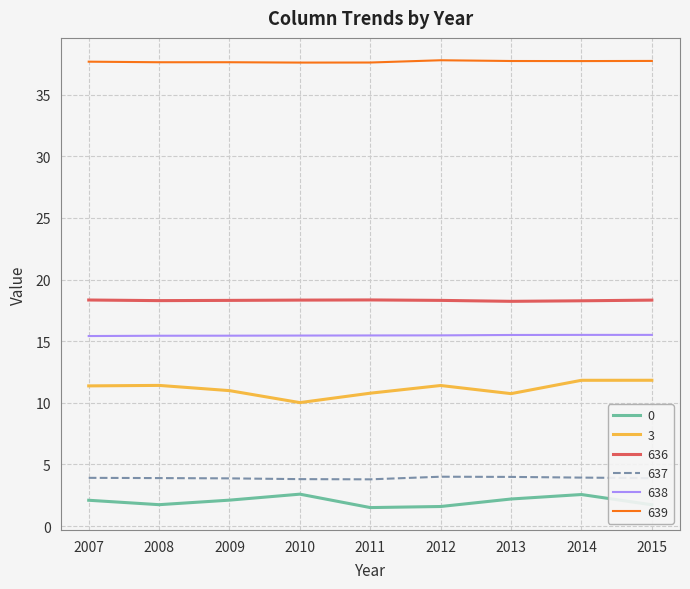

True or false: 3 and 0 cross at least once.

False